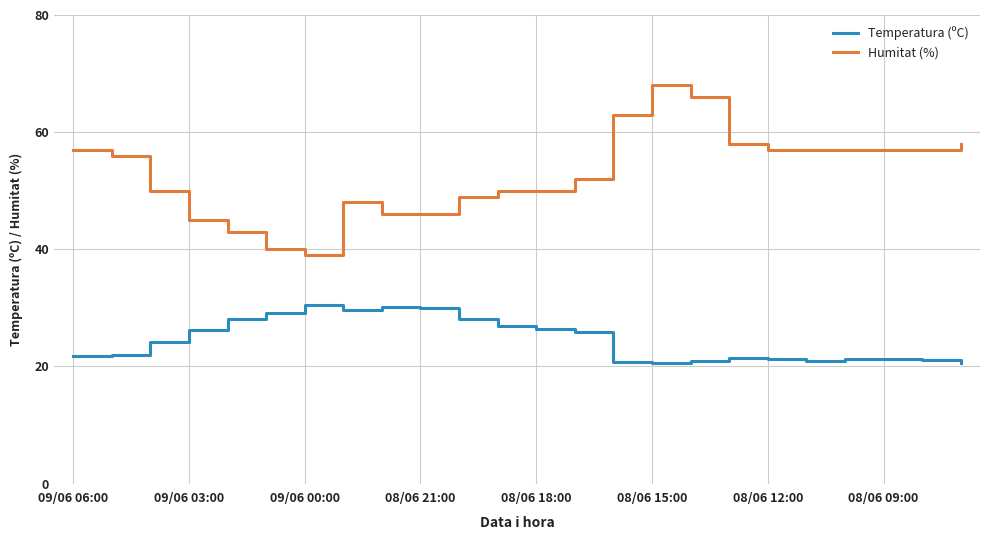

Does the chart have visible grid lines?

Yes